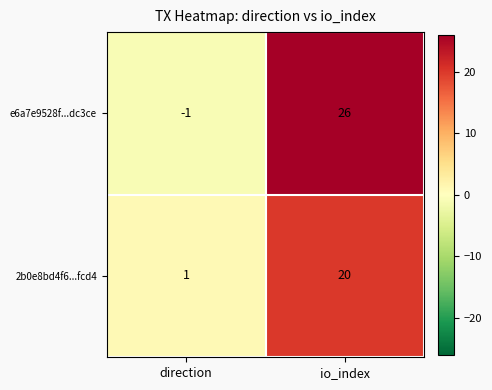

At how many categories does at least one series exceed 7?

1